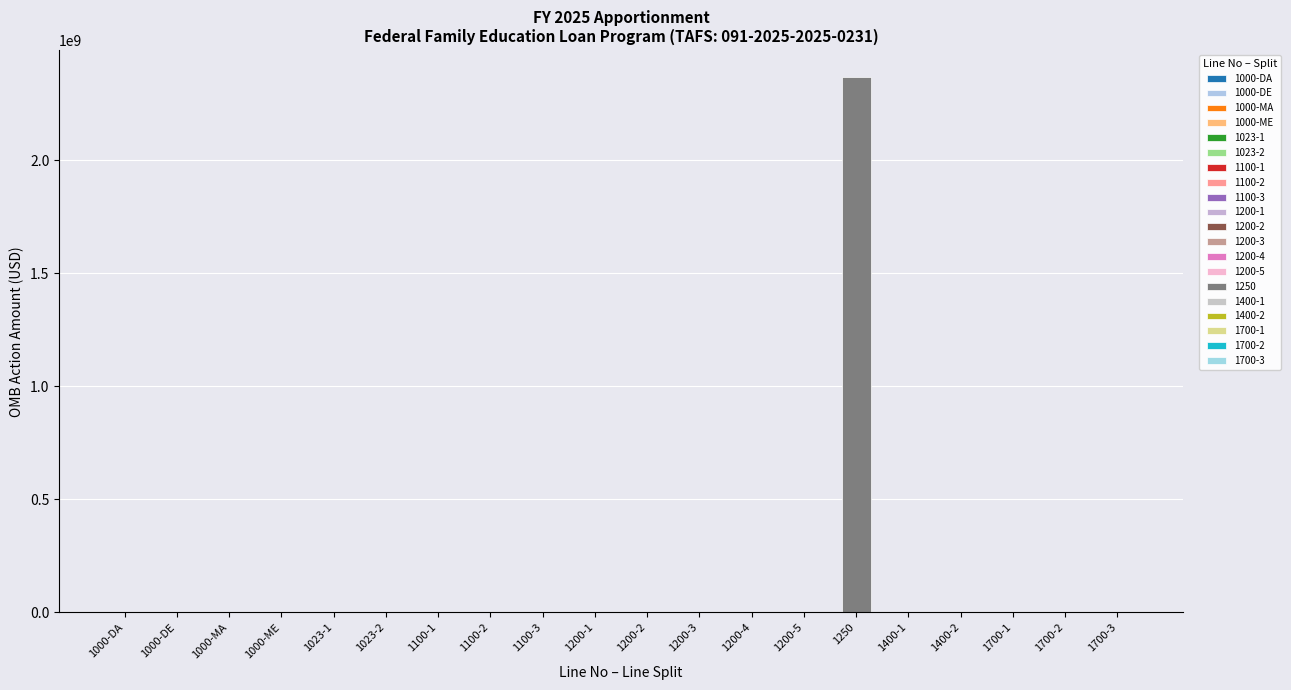

The value of Discretionary Unob Bal (DE) at 1400-1 is 0. True or false?

True